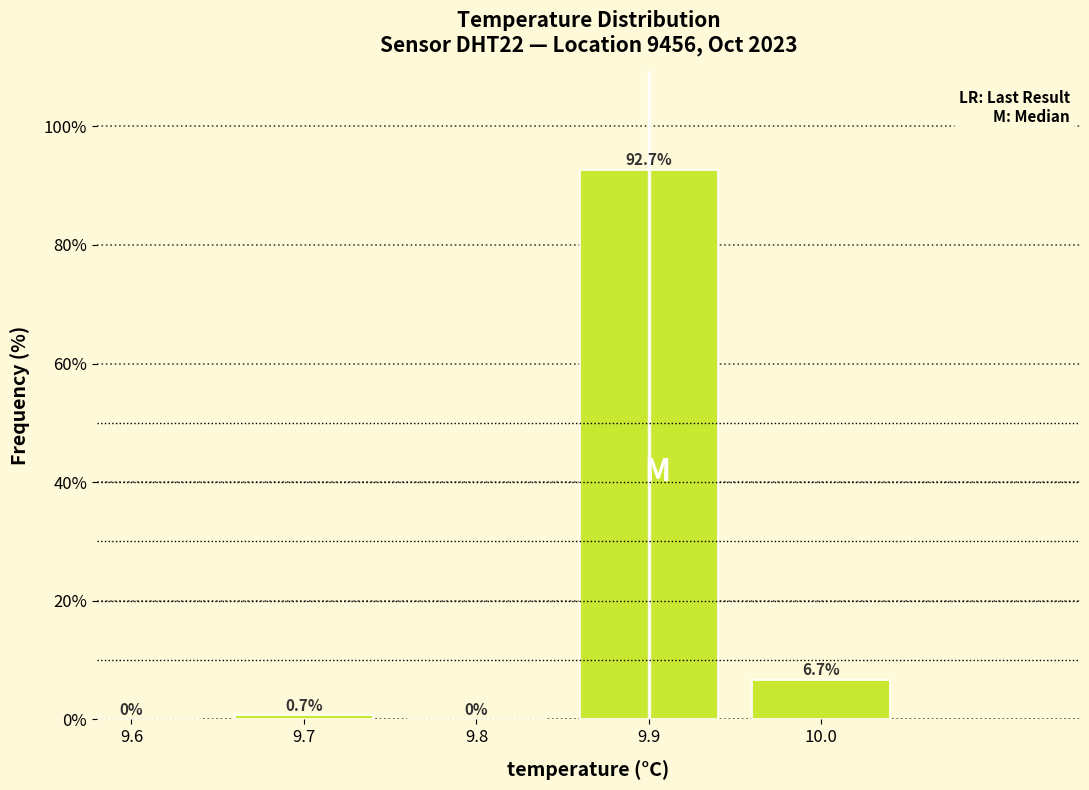

Reading right to left, what are all the values shown in this chart?

10.0=6.7	9.9=92.7	9.8=0.0	9.7=0.7	9.6=0.0